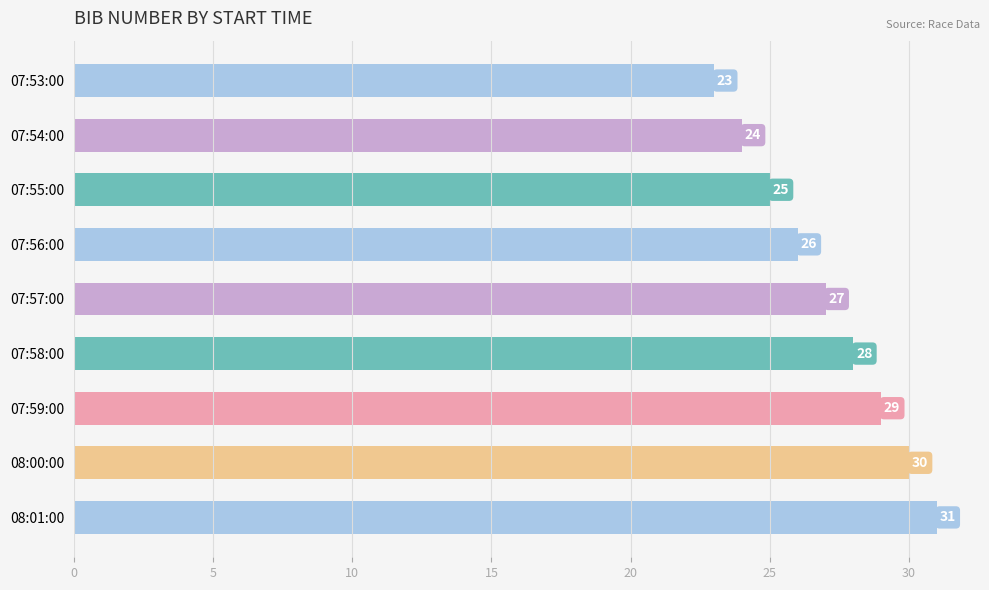

What is the difference between the maximum and minimum values?

8